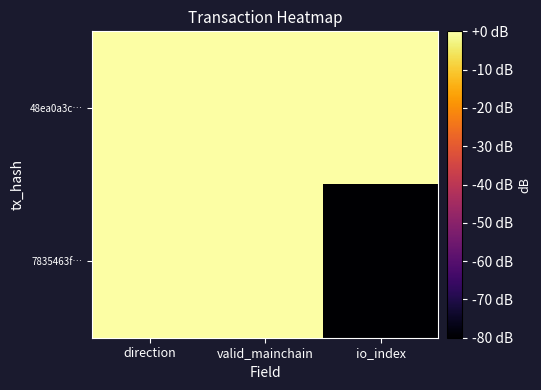

Rank the series at valid_mainchain from highest to lowest value.

48ea0a3c…, 7835463f…